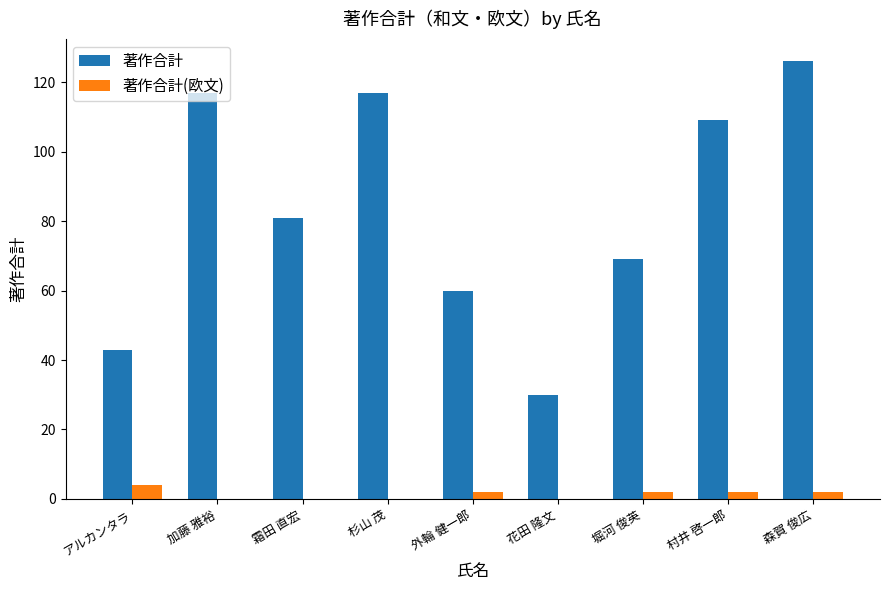

At which label is 著作合計 closest to 78?

霜田 直宏